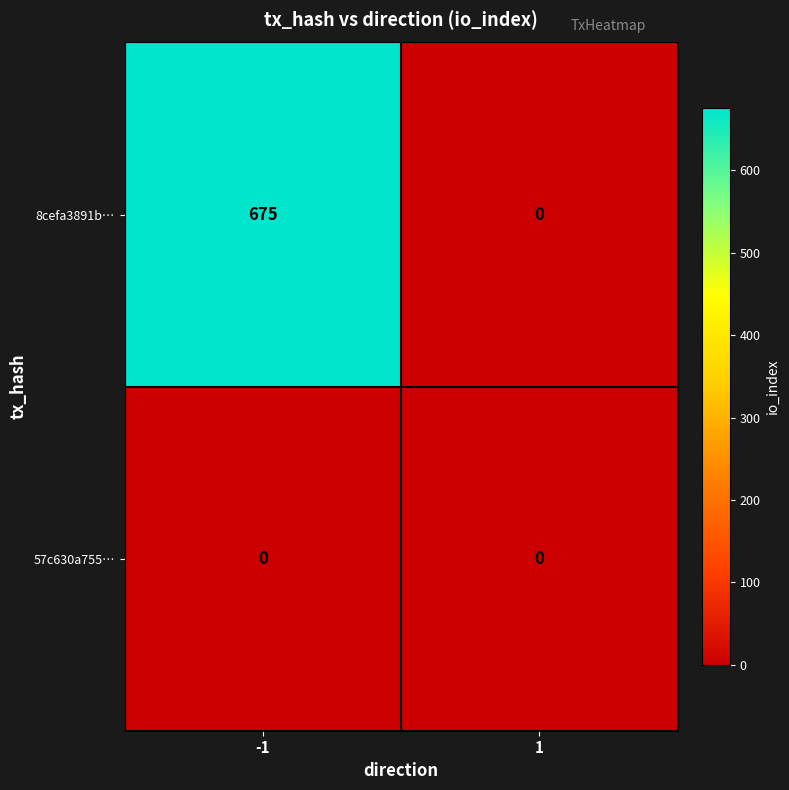

What is the difference between the highest and lowest values at -1?

675